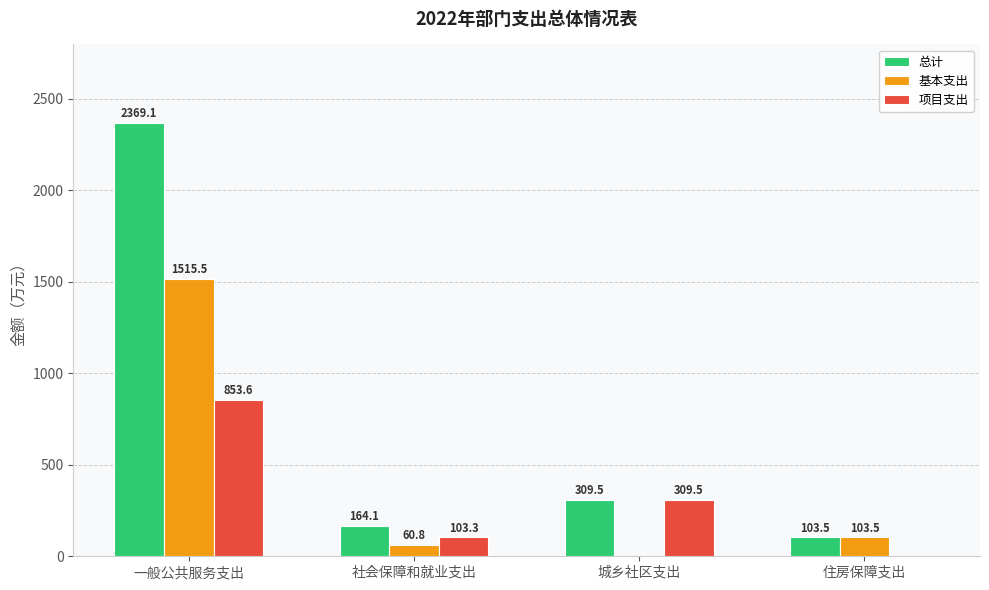

How many values in the 总计 series exceed 309?

2